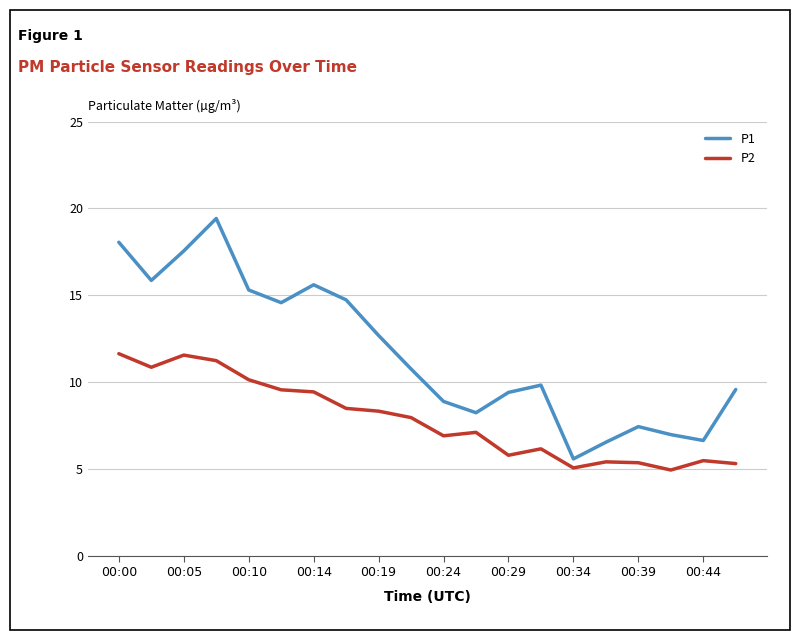

What is the greatest value displayed?

19.4